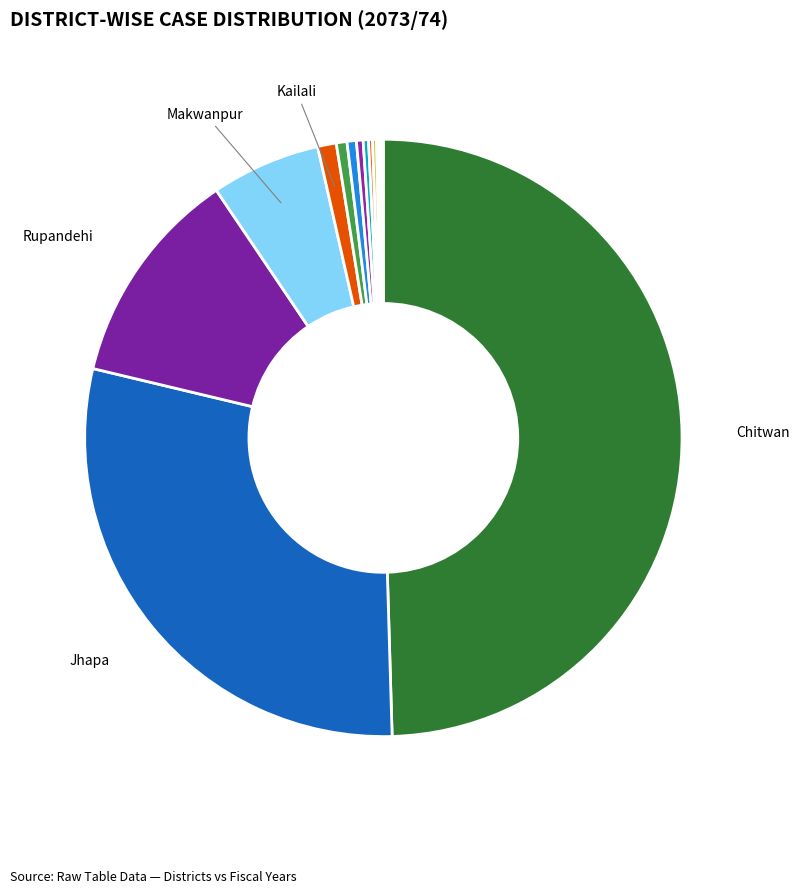

What is the largest slice in the pie chart?

Chitwan